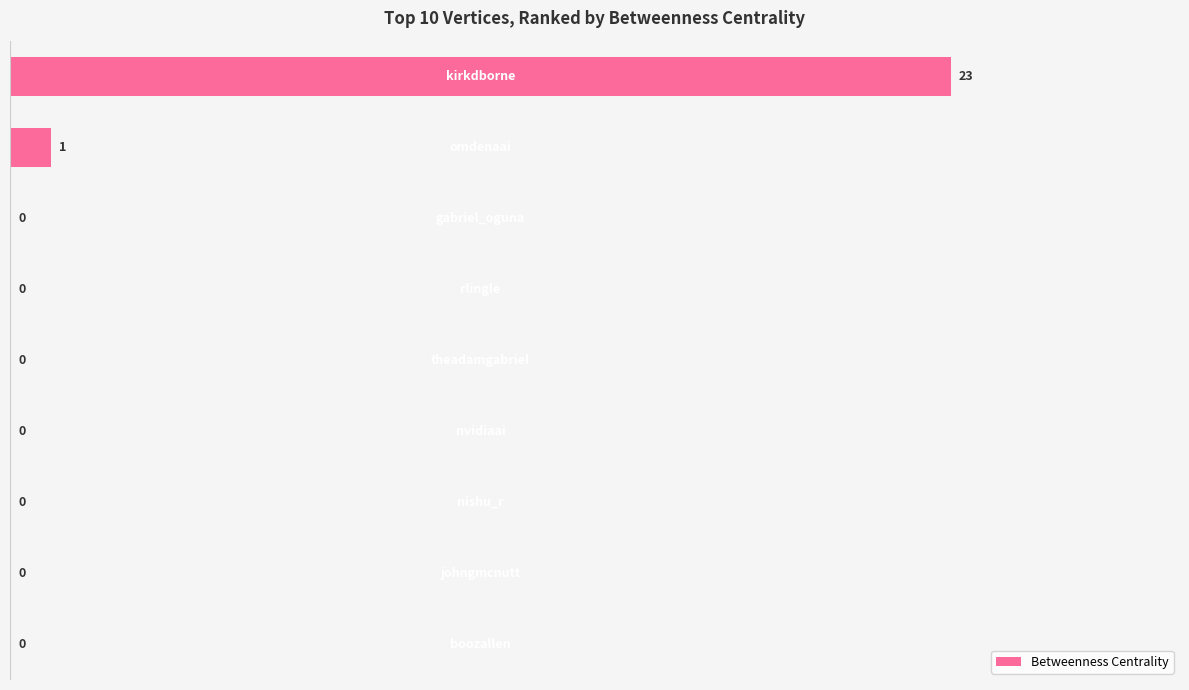

What is the sum of all values?

24